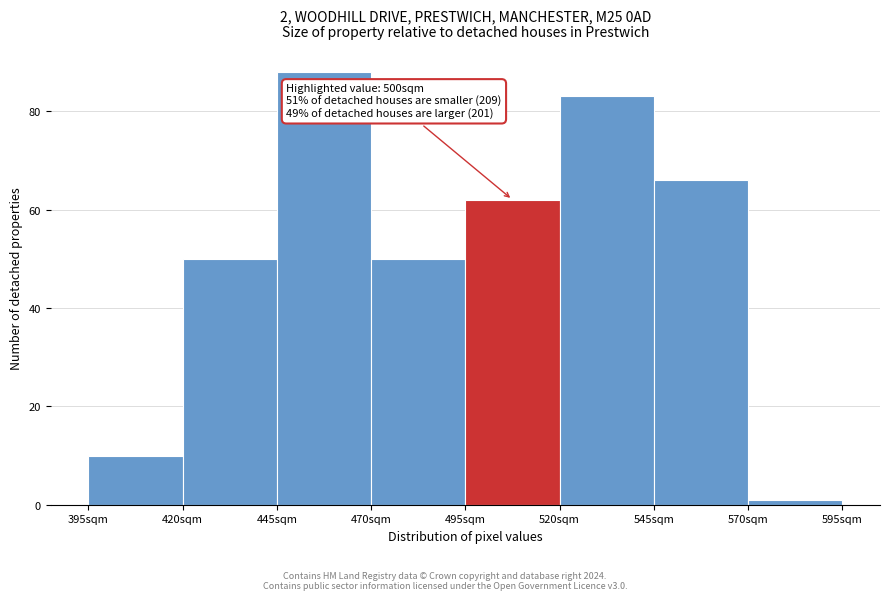

Which range on the x-axis has the tallest bar?

445 to 470